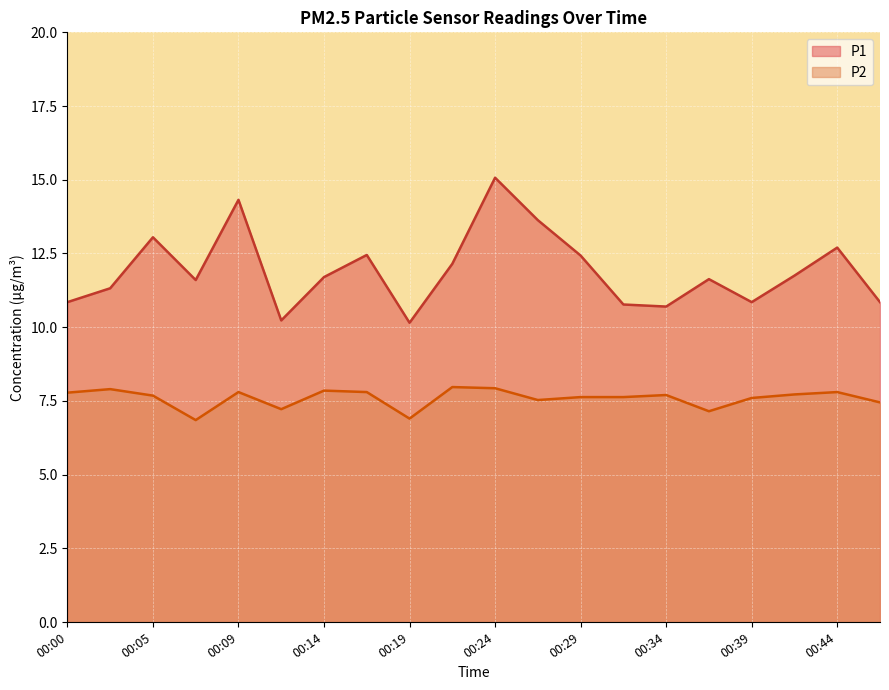

What is the maximum value for P2?

8.0